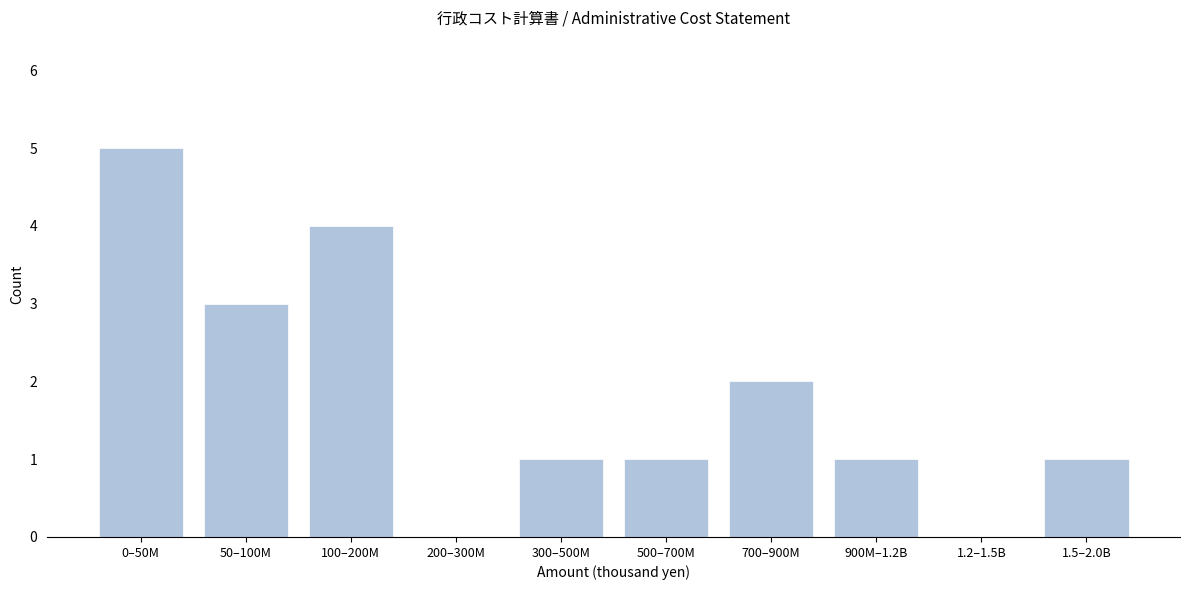

Reading right to left, list all the values displayed in this chart.

1.5–2.0B=1	1.2–1.5B=0	900M–1.2B=1	700–900M=2	500–700M=1	300–500M=1	200–300M=0	100–200M=4	50–100M=3	0–50M=5